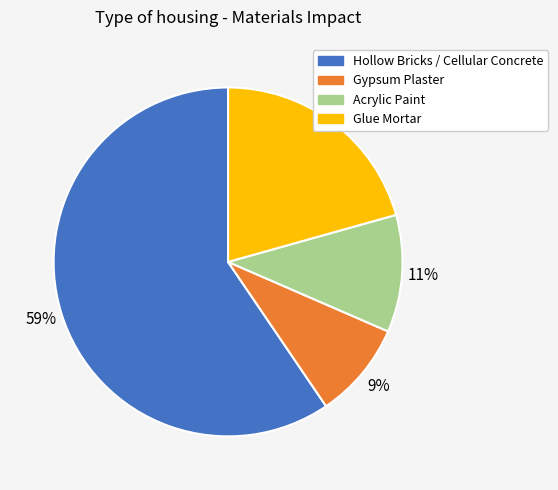

How many slices are in this pie chart?

4